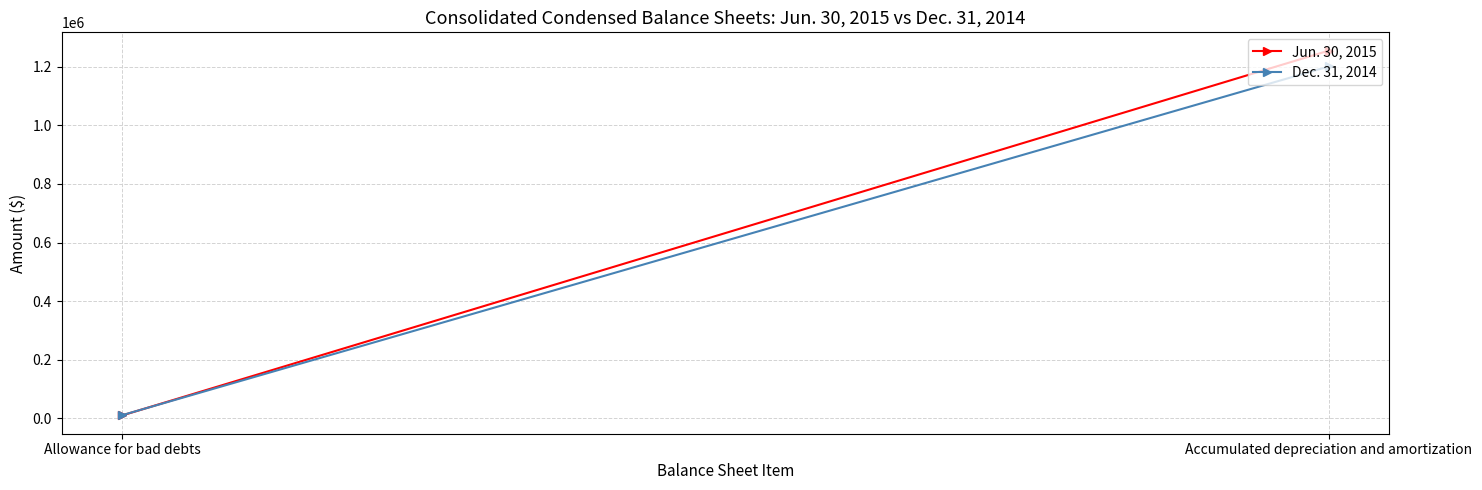

True or false: Dec. 31, 2014 has a value of 1201058 at Accumulated depreciation and amortization.

True